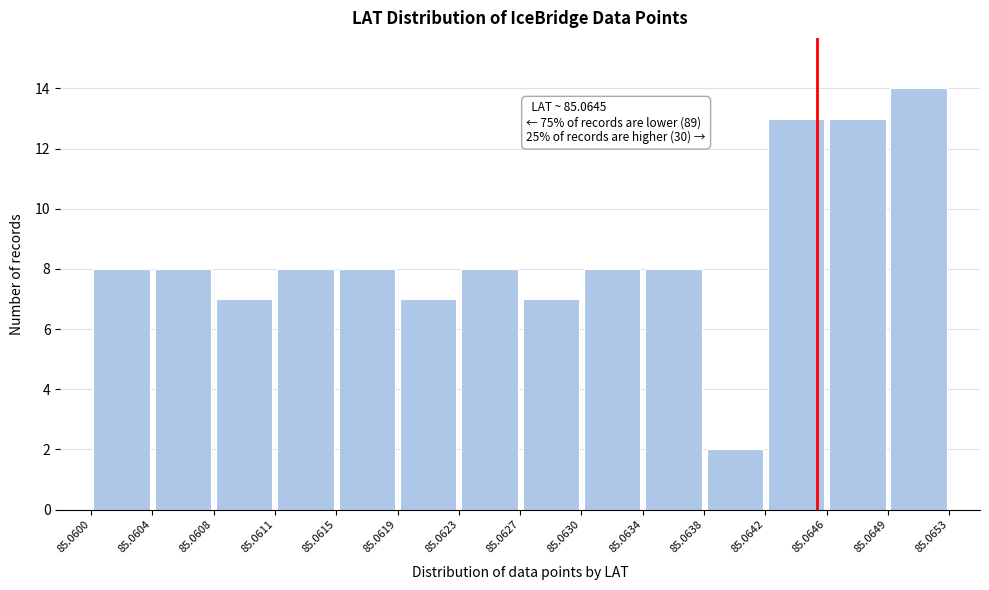

Which range on the x-axis has the tallest bar?

85.0649 to 85.0653